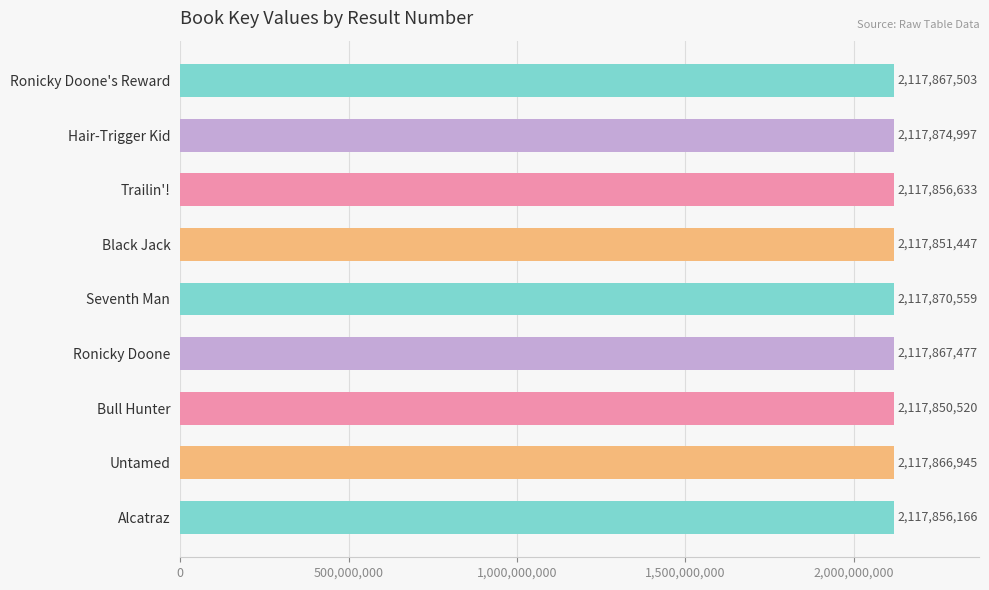

The value at Alcatraz is 2117856166. True or false?

True